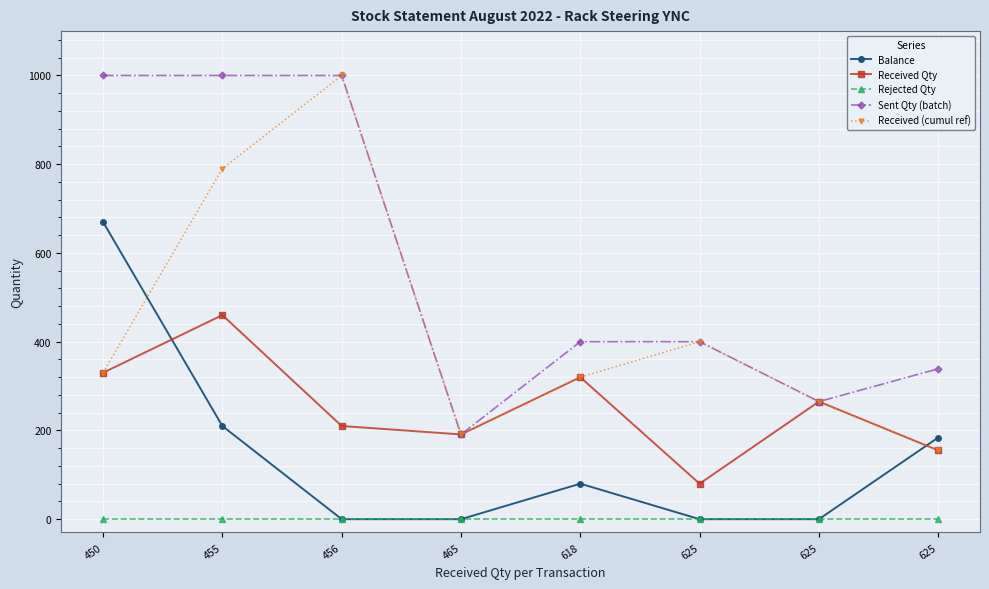

What is the highest value of the Received Qty series?

460